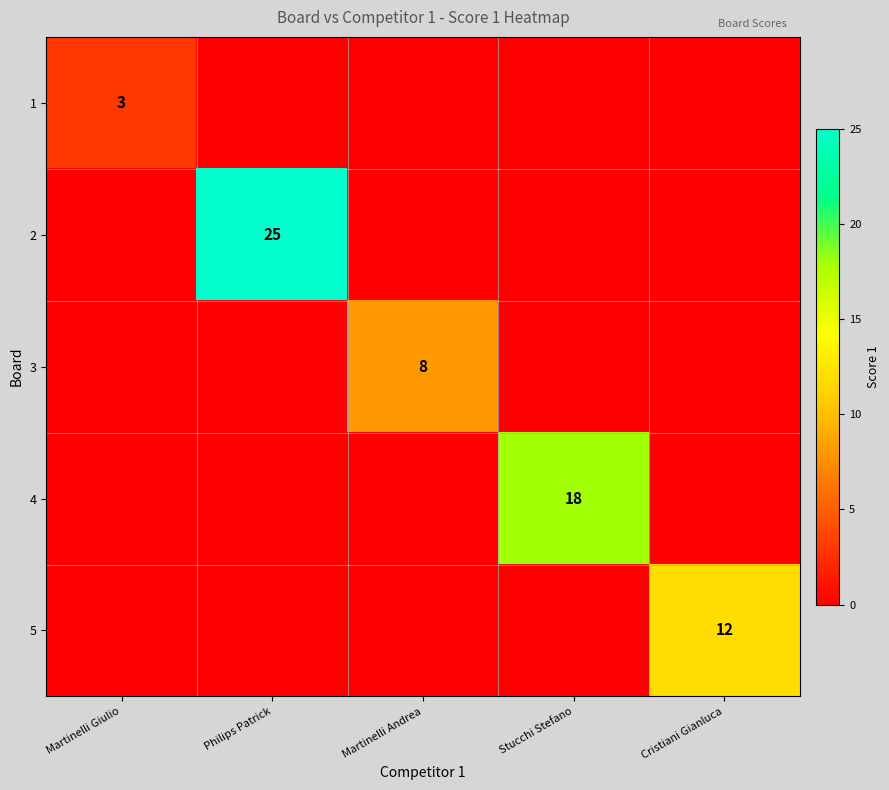

At which category does the chart reach its peak across all series?

Philips Patrick